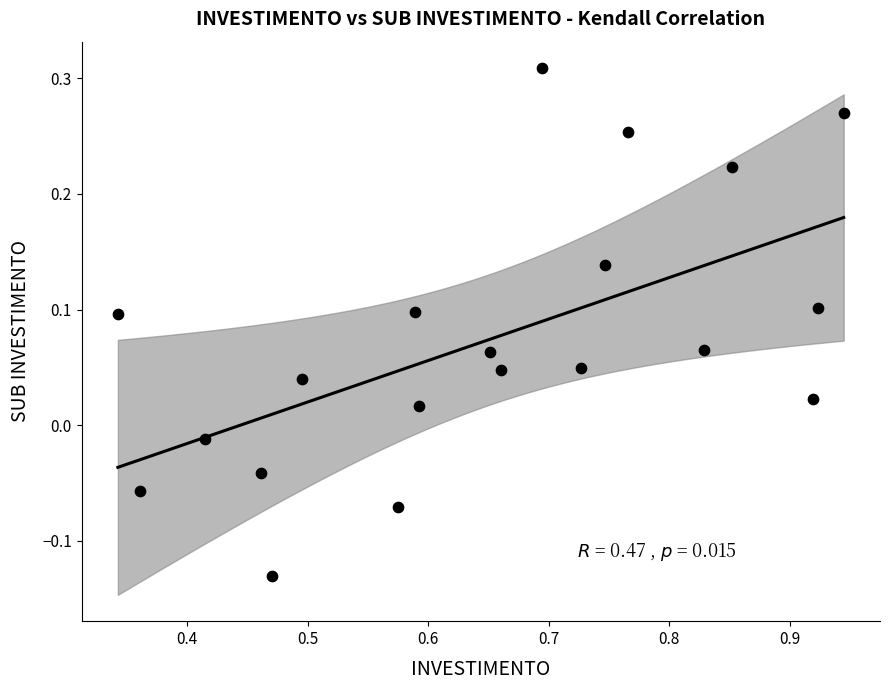

What is the range of Y values (max minus min)?

0.4